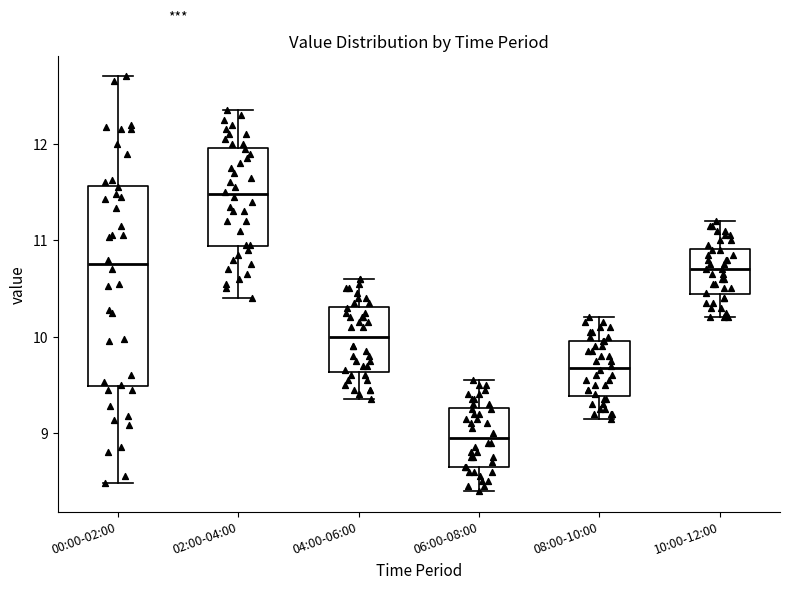

Where is the lower edge of the box for 00:00-02:00 on the y-axis? The values are not printed on the chart, so give them approximately, as read against the axis.

9.5